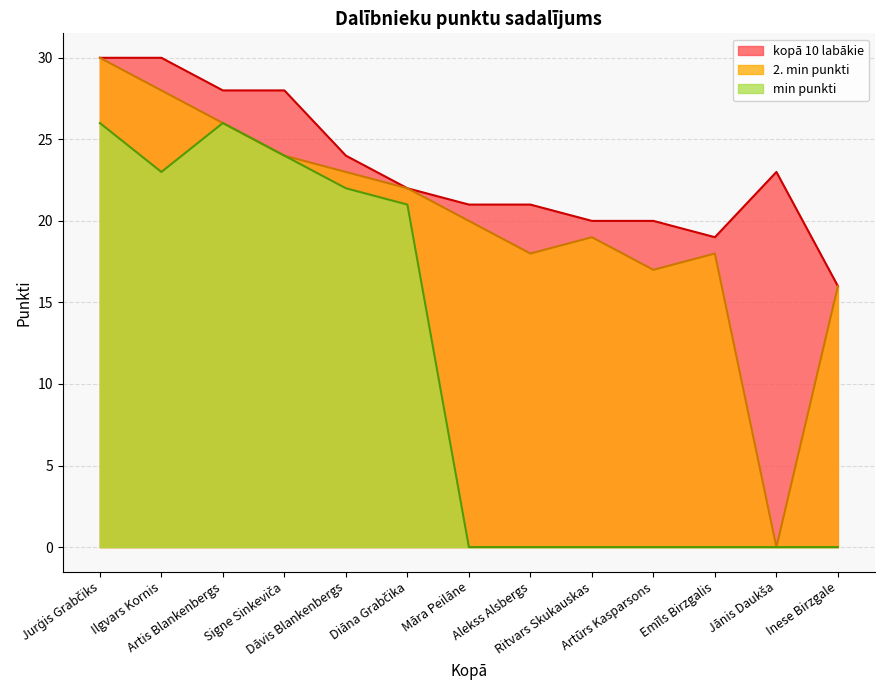

What is the greatest value displayed?

30